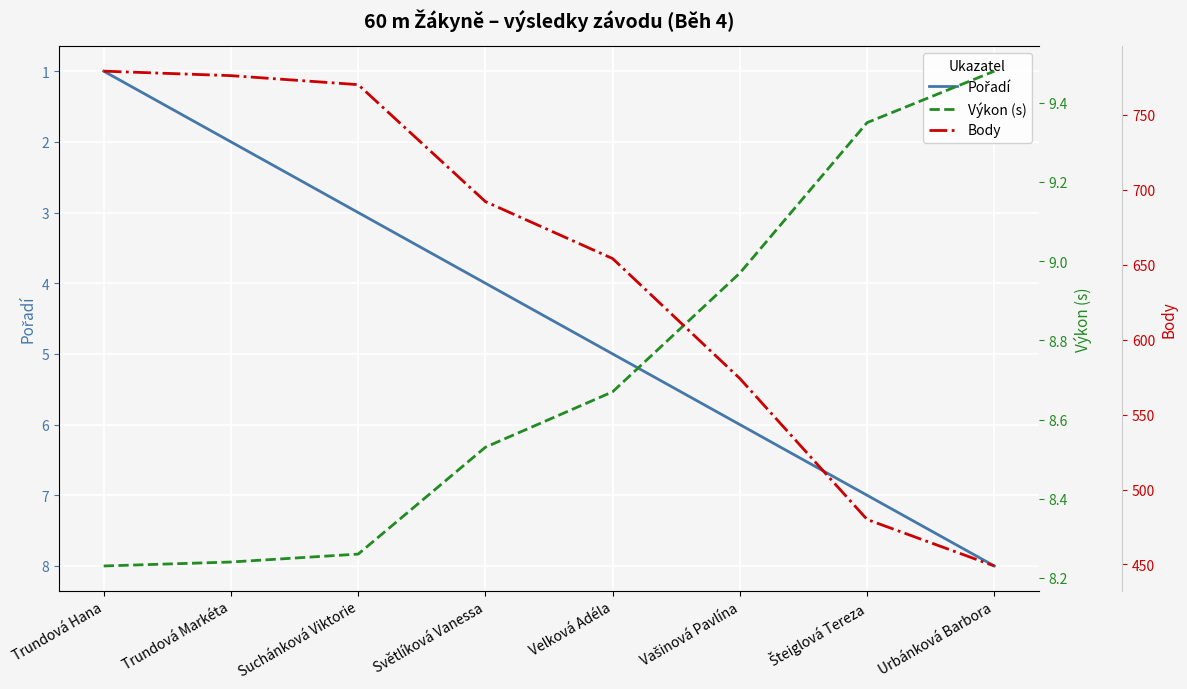

At Urbánková Barbora, list the series in order from largest to smallest.

Body, Výkon (s), Pořadí